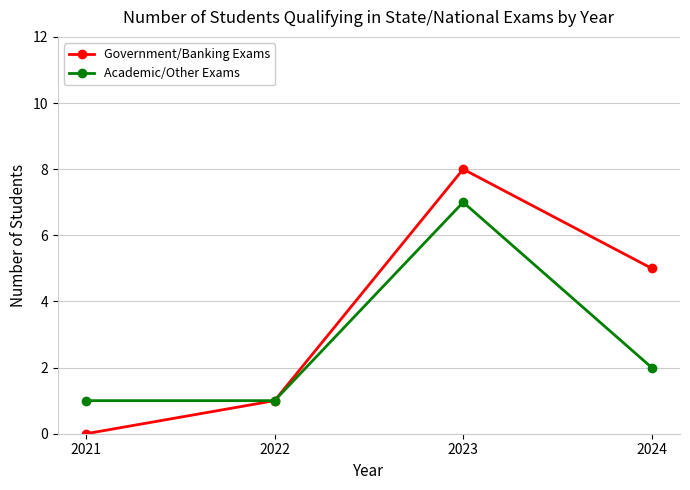

The Government/Banking Exams series shows 2 at 2023. True or false?

False